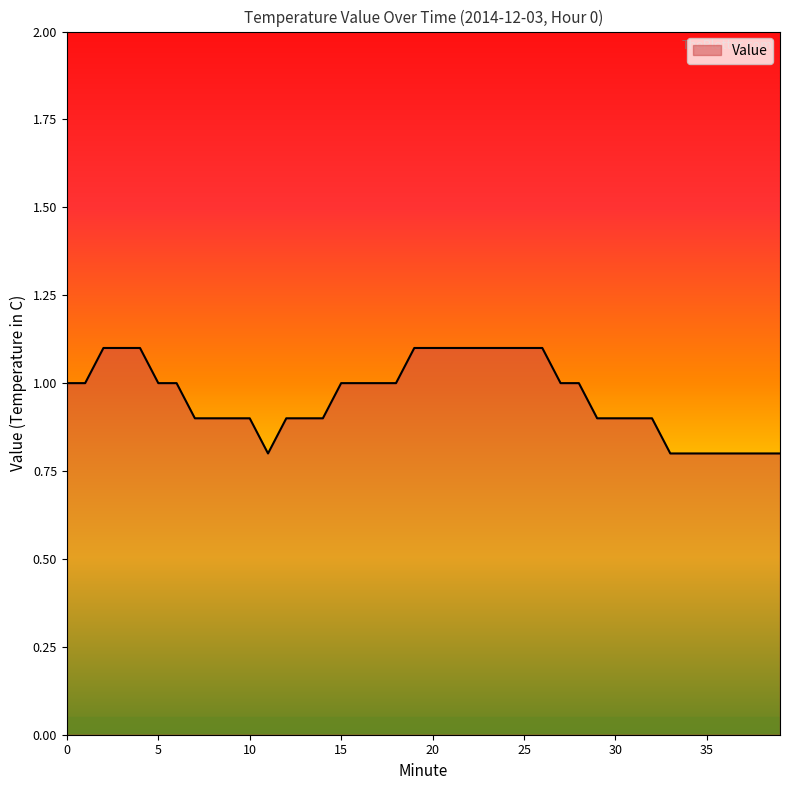

What is the difference between the maximum and minimum values?

0.3